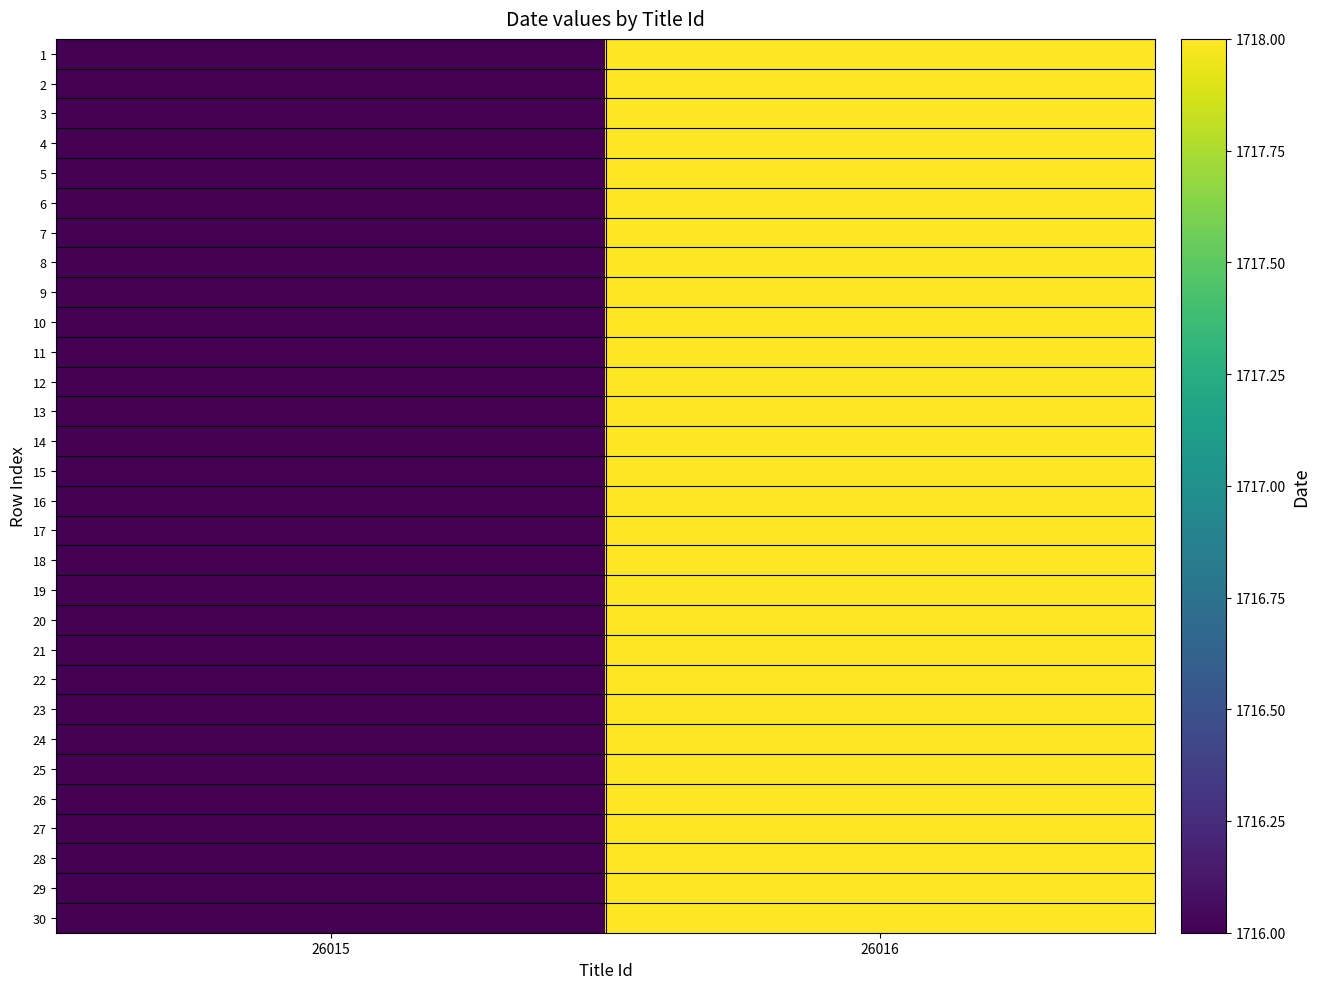

Reading left to right, transcribe all the data shown in this chart.

1: 26015=1716	26016=1718
2: 26015=1716	26016=1718
3: 26015=1716	26016=1718
4: 26015=1716	26016=1718
5: 26015=1716	26016=1718
6: 26015=1716	26016=1718
7: 26015=1716	26016=1718
8: 26015=1716	26016=1718
9: 26015=1716	26016=1718
10: 26015=1716	26016=1718
11: 26015=1716	26016=1718
12: 26015=1716	26016=1718
13: 26015=1716	26016=1718
14: 26015=1716	26016=1718
15: 26015=1716	26016=1718
16: 26015=1716	26016=1718
17: 26015=1716	26016=1718
18: 26015=1716	26016=1718
19: 26015=1716	26016=1718
20: 26015=1716	26016=1718
21: 26015=1716	26016=1718
22: 26015=1716	26016=1718
23: 26015=1716	26016=1718
24: 26015=1716	26016=1718
25: 26015=1716	26016=1718
26: 26015=1716	26016=1718
27: 26015=1716	26016=1718
28: 26015=1716	26016=1718
29: 26015=1716	26016=1718
30: 26015=1716	26016=1718